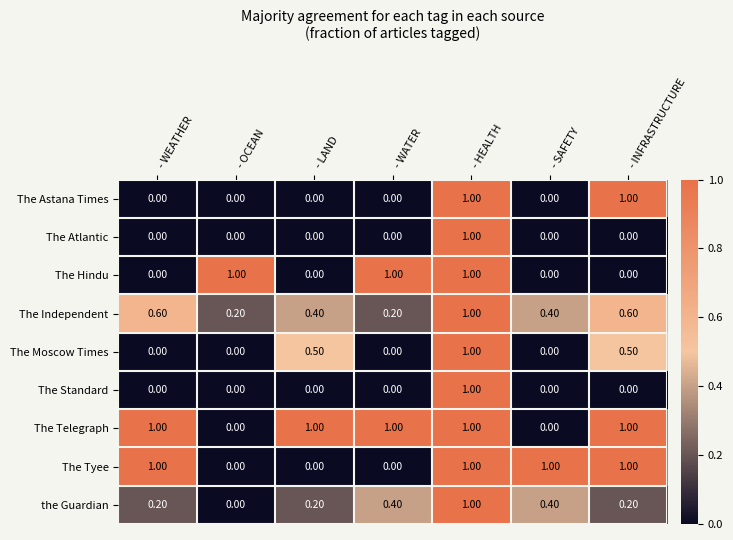

At which label does the Guardian reach its minimum?

- OCEAN